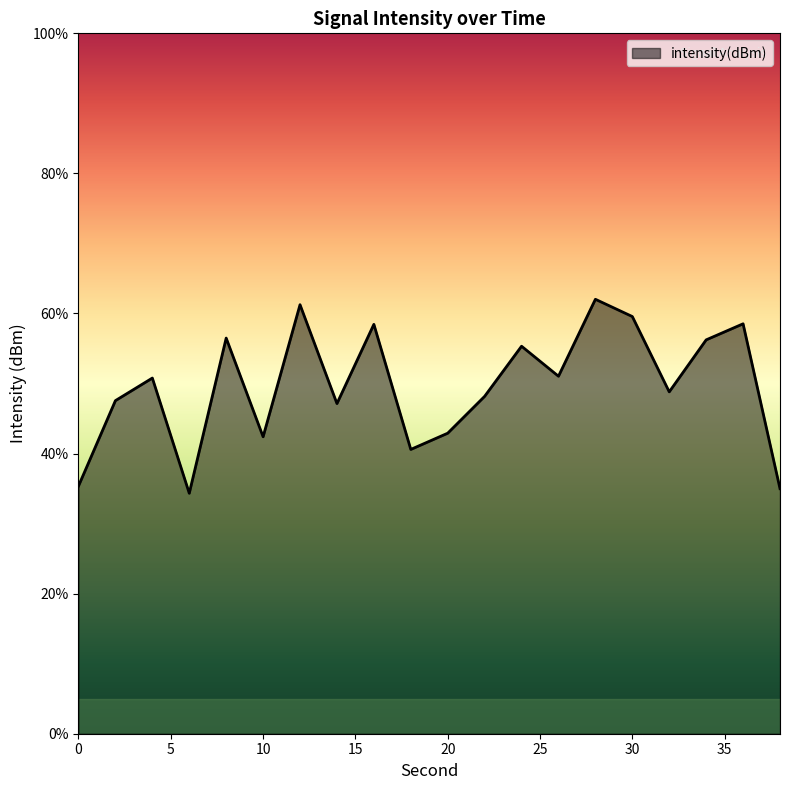

What is the difference between the maximum and minimum values?

27.7